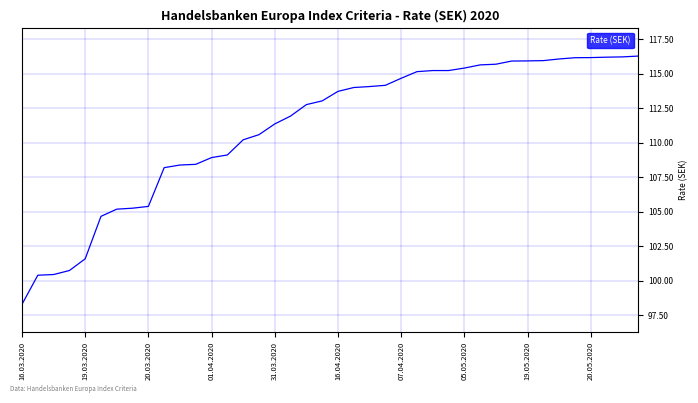

What is the greatest value displayed?

116.3